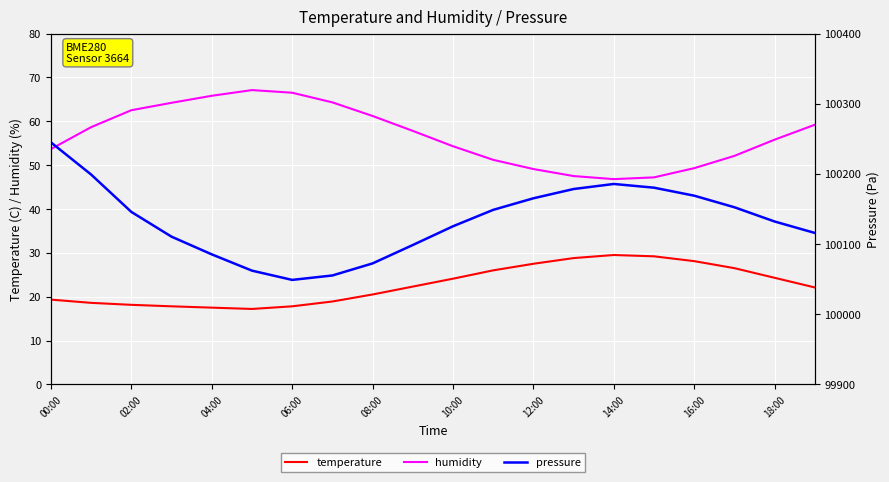

At 19, list the series in order from smallest to largest.

temperature, humidity, pressure